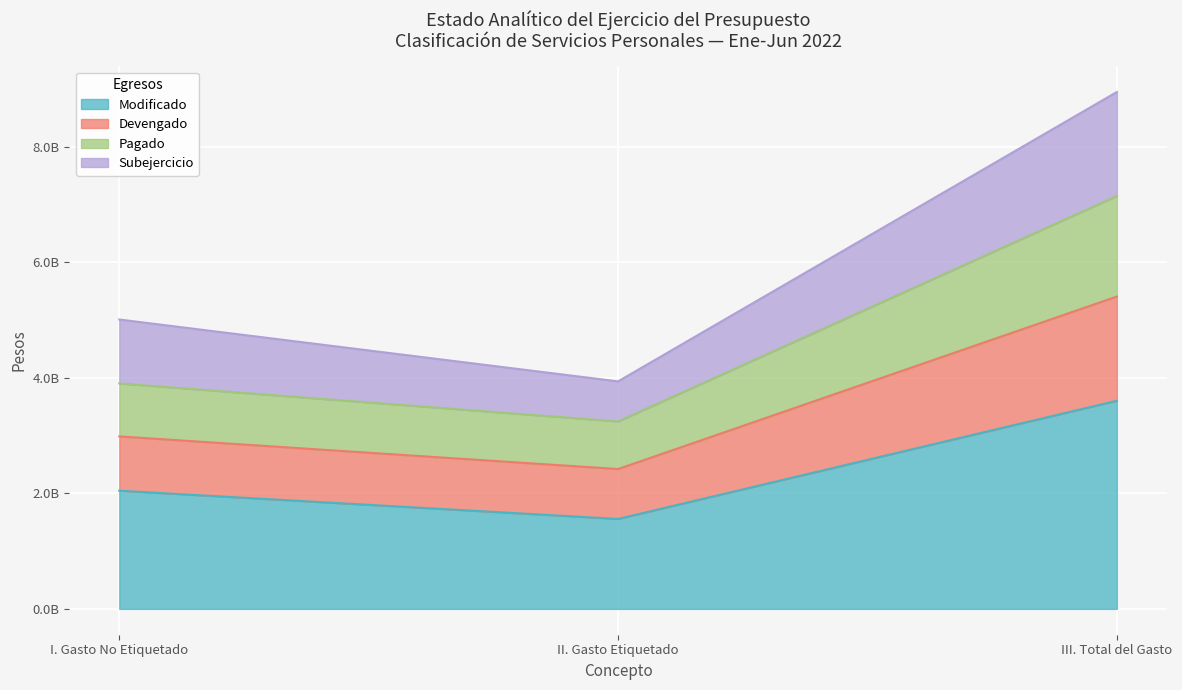

What is the label of the 1st point from the left?

I. Gasto No Etiquetado